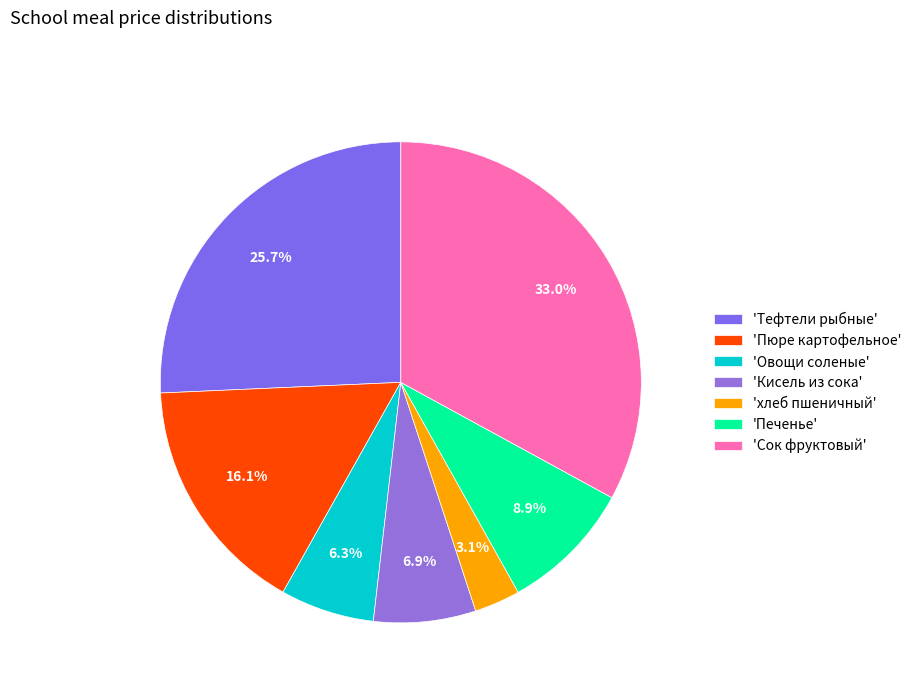

How many segments does this pie chart have?

7